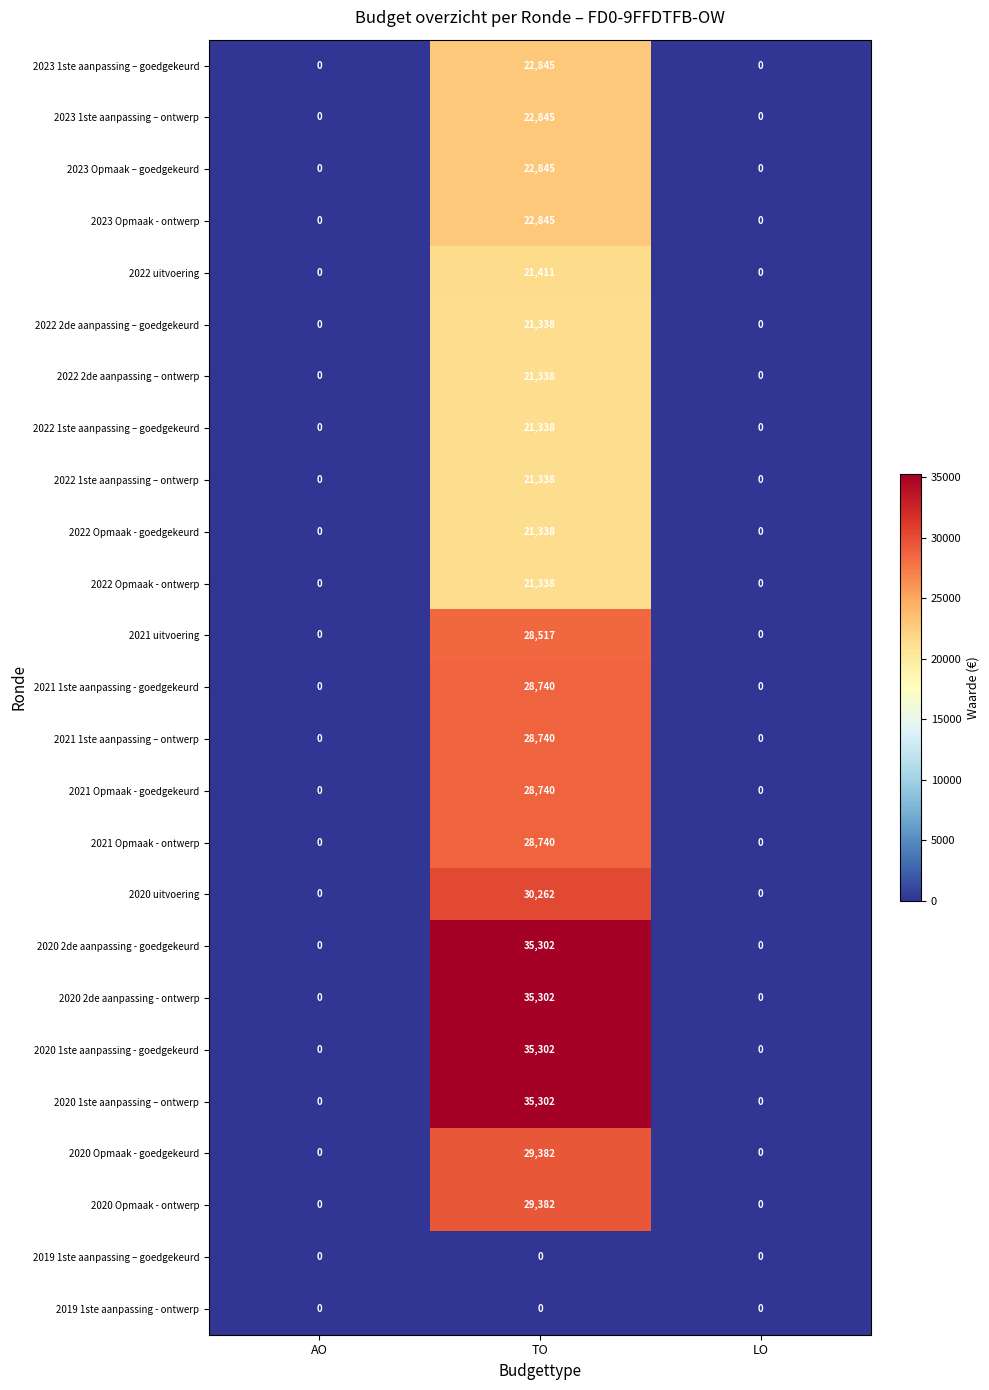

What is the spread (max minus min) of values at TO?

35302